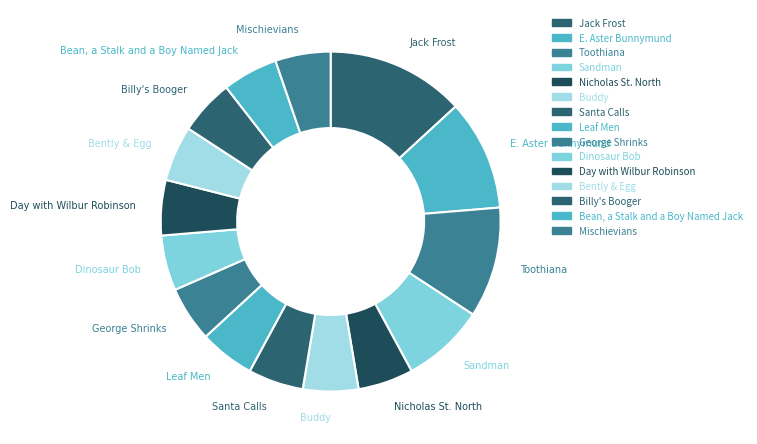

How many segments does this pie chart have?

15